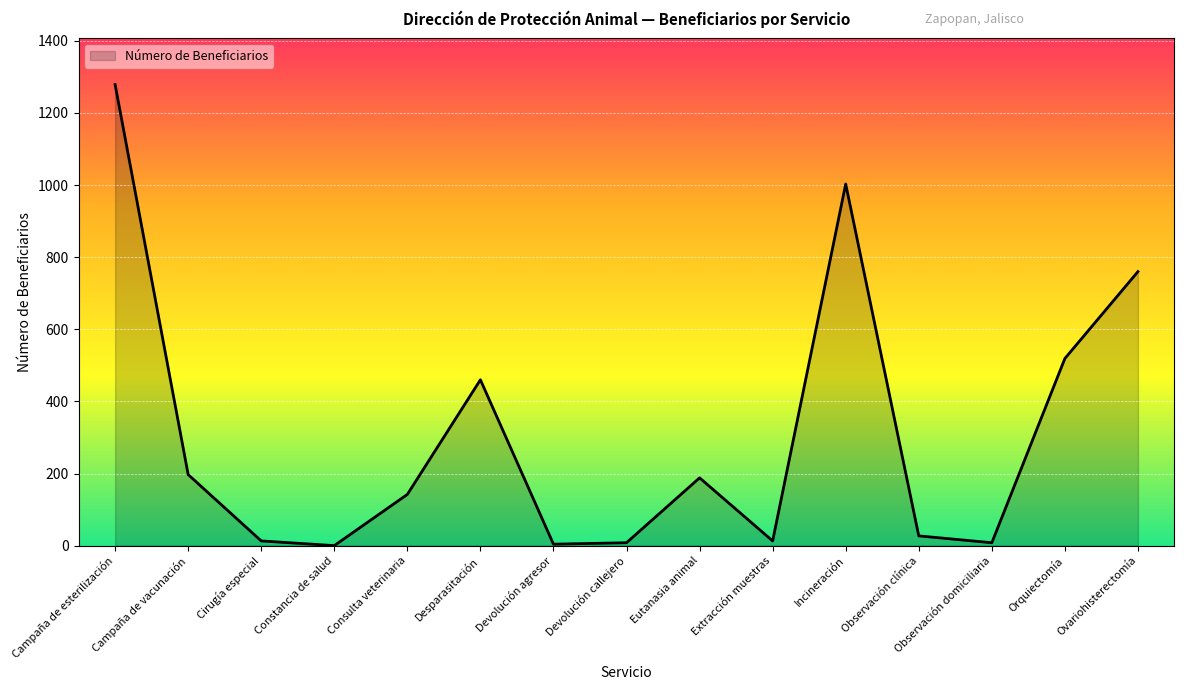

Where does the data first go above 142?

Campaña de esterilización